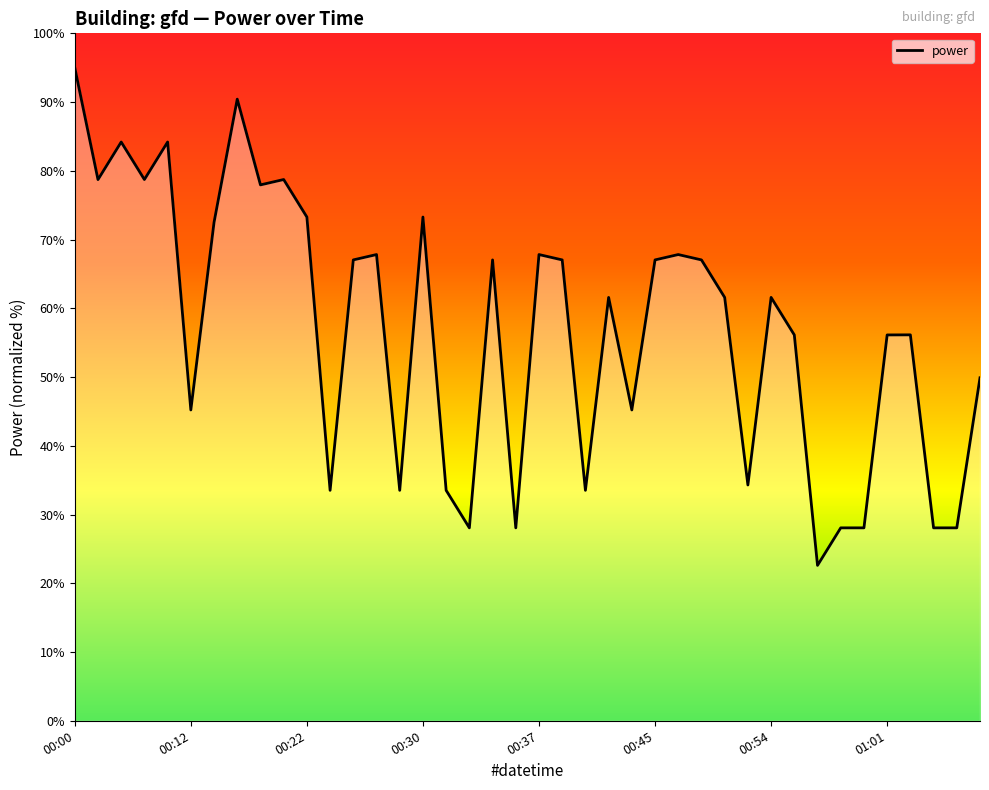

What is the maximum value shown in the chart?

95.0